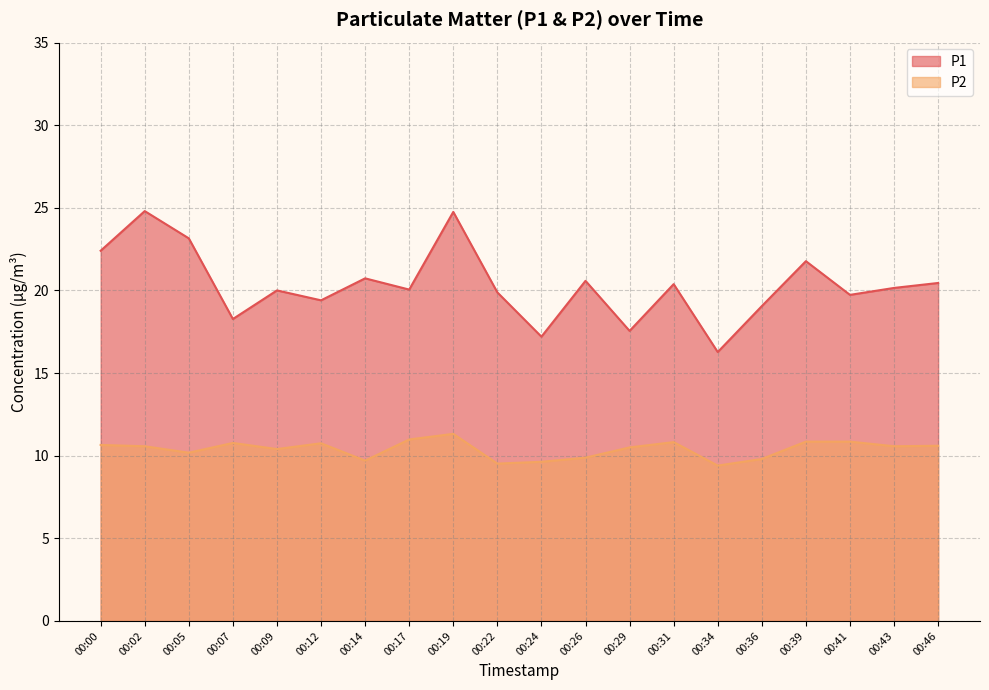

Which has a higher value, 00:31 or 00:24?

00:31